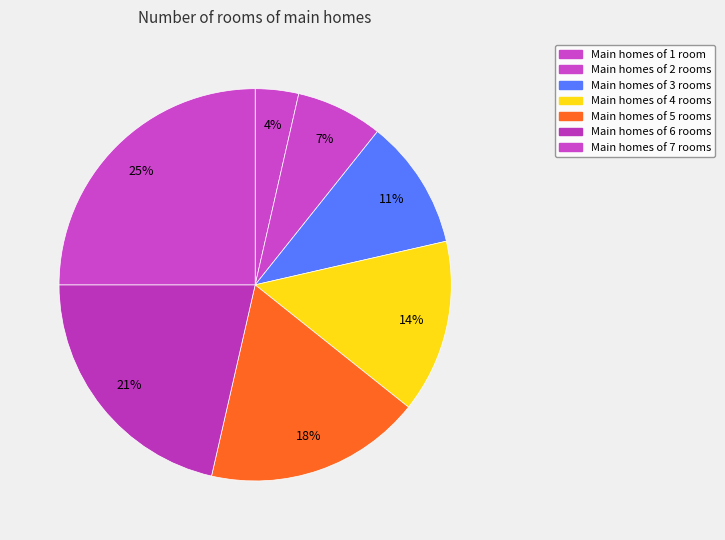

How many segments does this pie chart have?

7